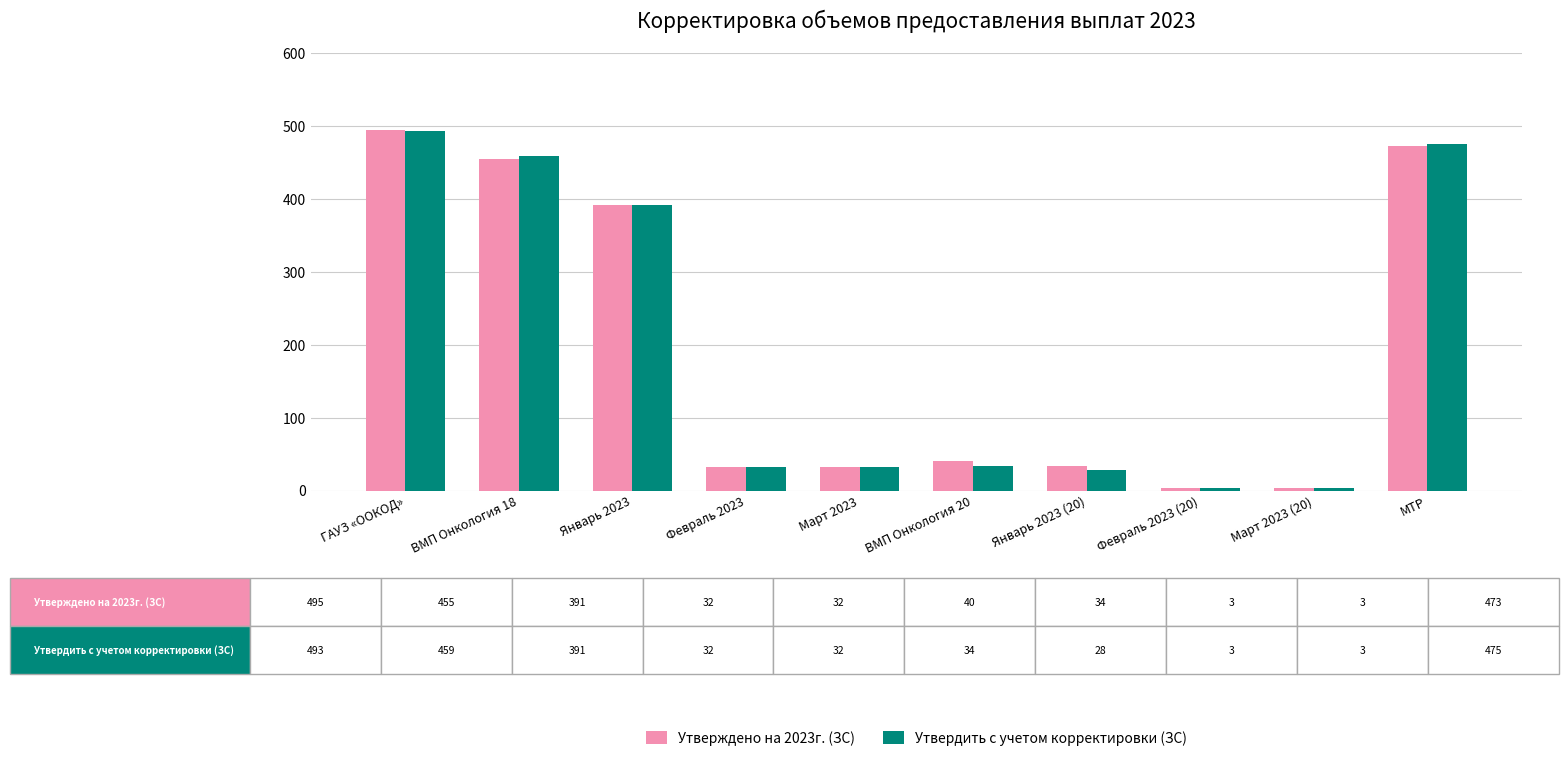

Read the Утвердить с учетом корректировки (ЗС) value at Март 2023, to the nearest 5.

30